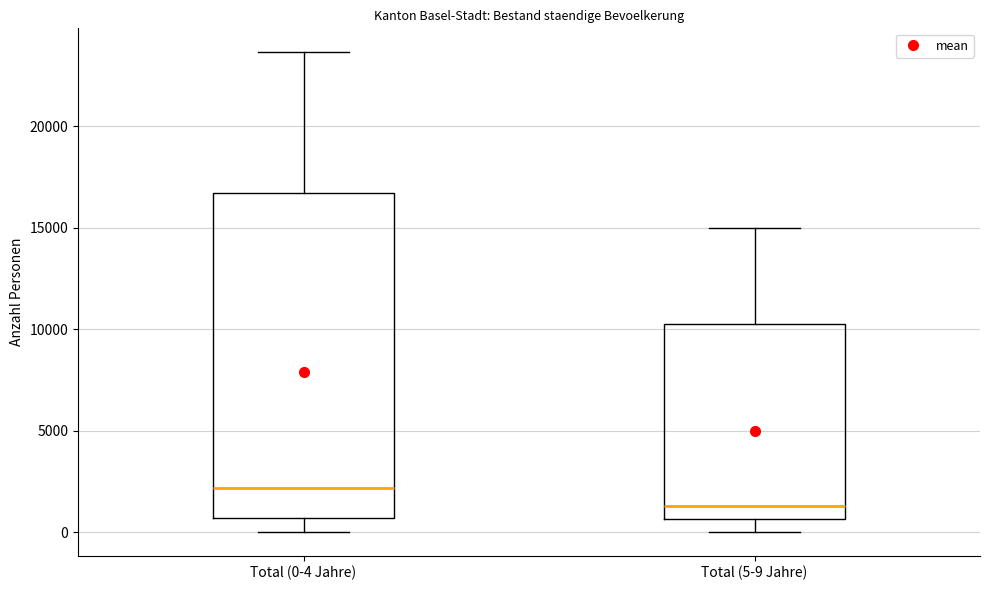

Reading left to right, transcribe this box plot: for each box, give where its median line is, the range the box spans, and where its two whiskers end, as read against the y-axis. The values are not printed on the chart, so give them approximately, as read against the axis.

Total (0-4 Jahre): median 2000, box 500 to 16500, whiskers 0 to 23500
Total (5-9 Jahre): median 1500, box 500 to 10000, whiskers 0 to 15000